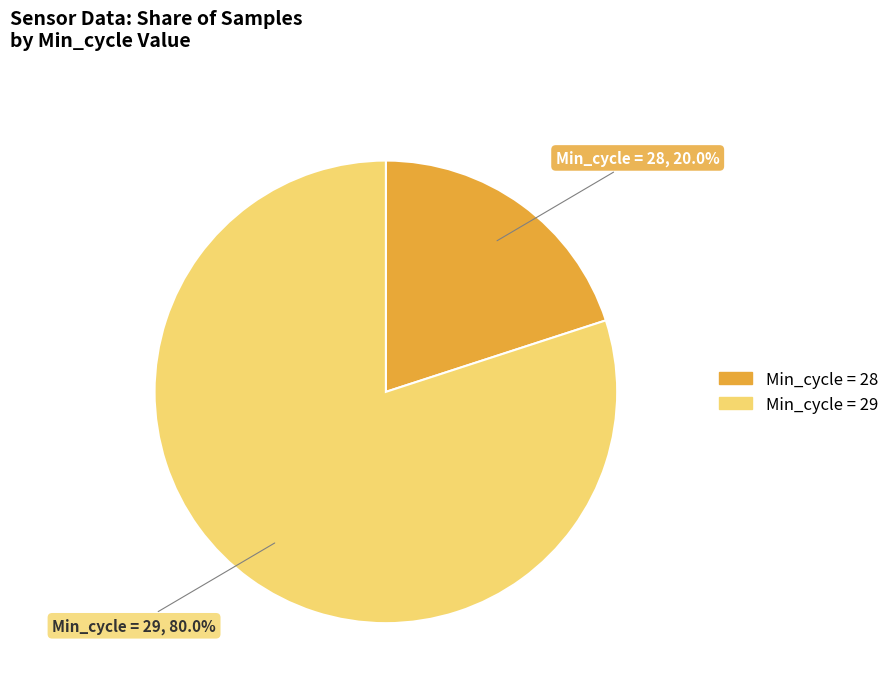

How many segments does this pie chart have?

2